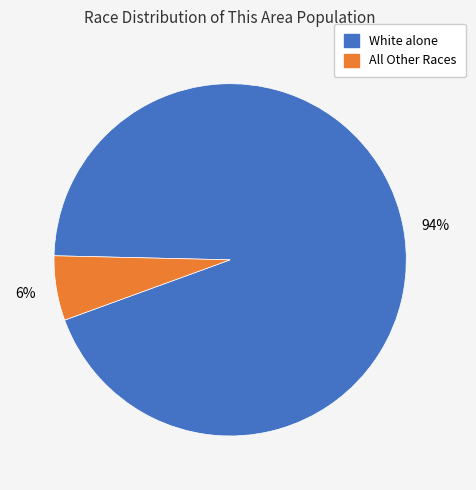

Is there a majority slice in this chart?

Yes